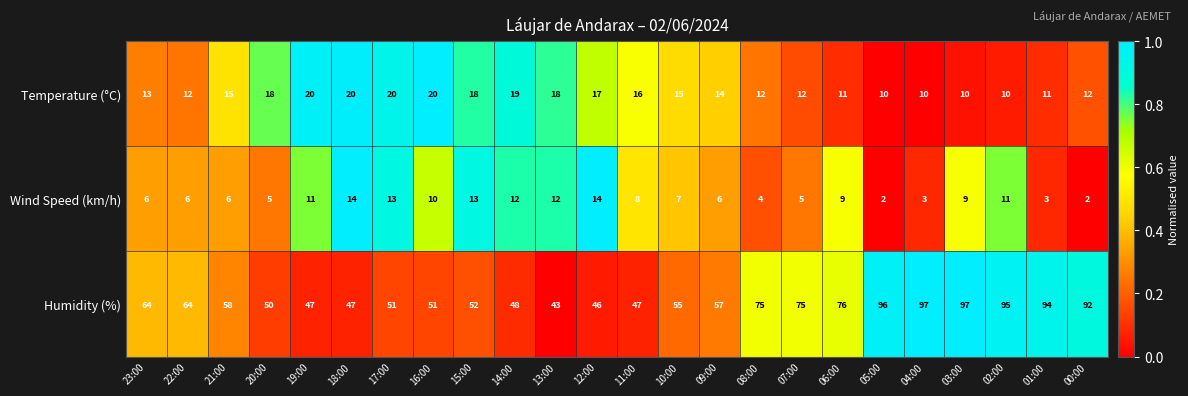

What is the minimum value for Temperature (°C)?

10